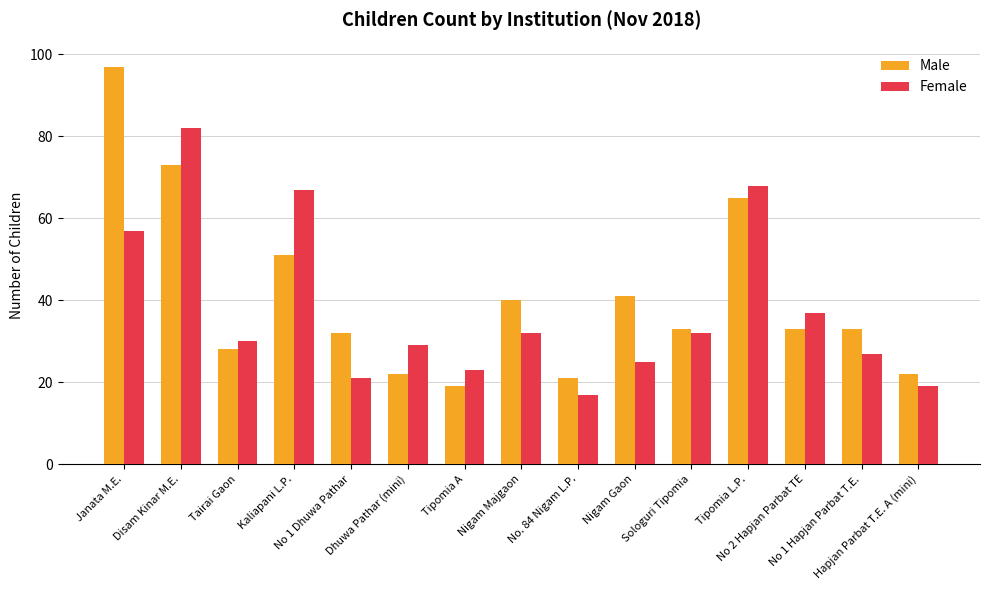

Which series has the largest range (max minus min)?

Male